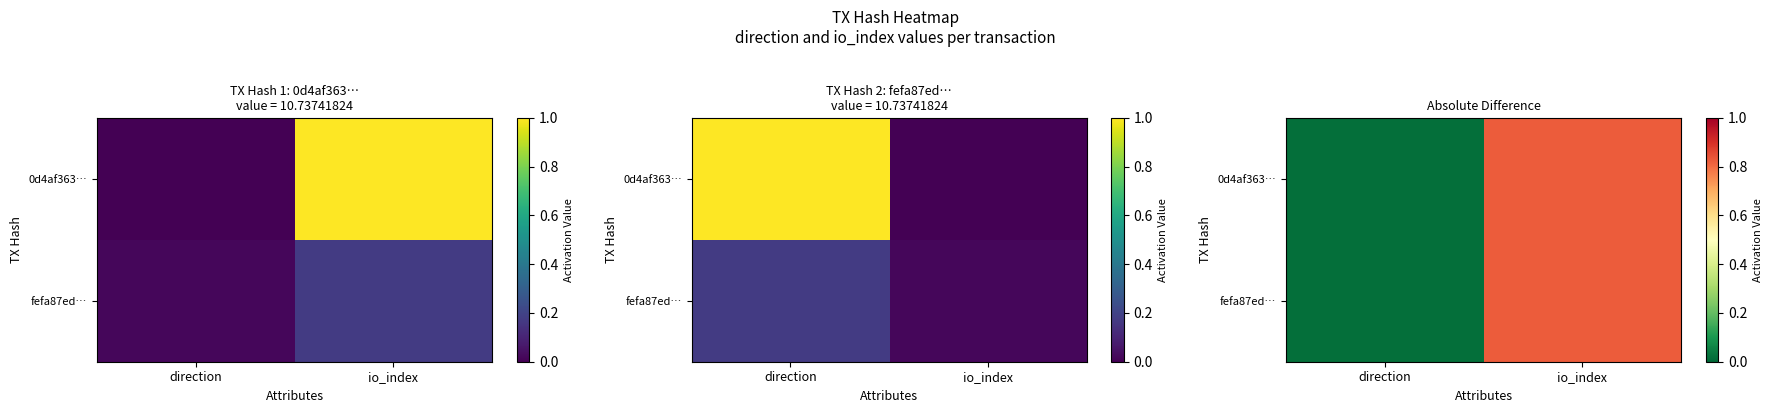

At which label does fefa87ed… reach its minimum?

direction